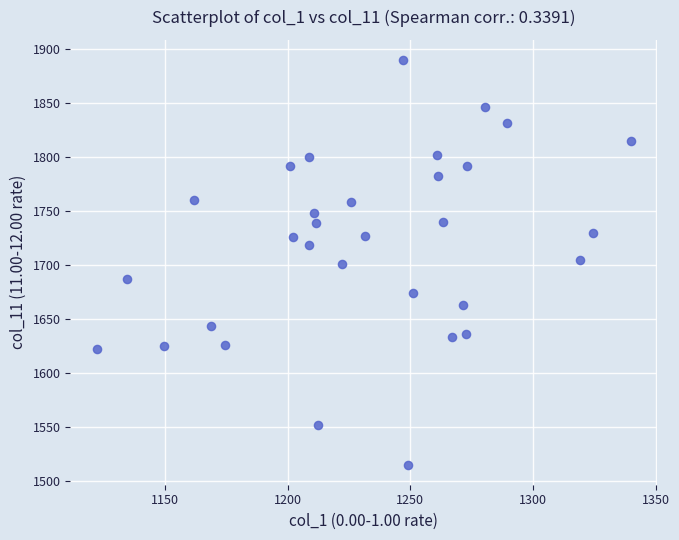

What is the range of X values (max minus min)?

217.4